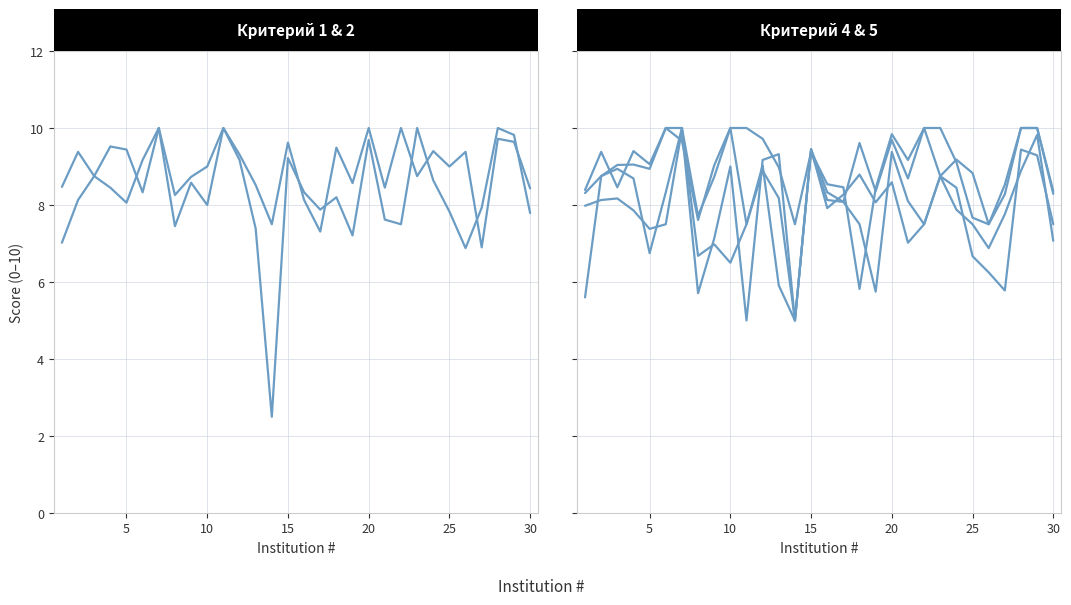

What is the smallest value displayed?

2.5